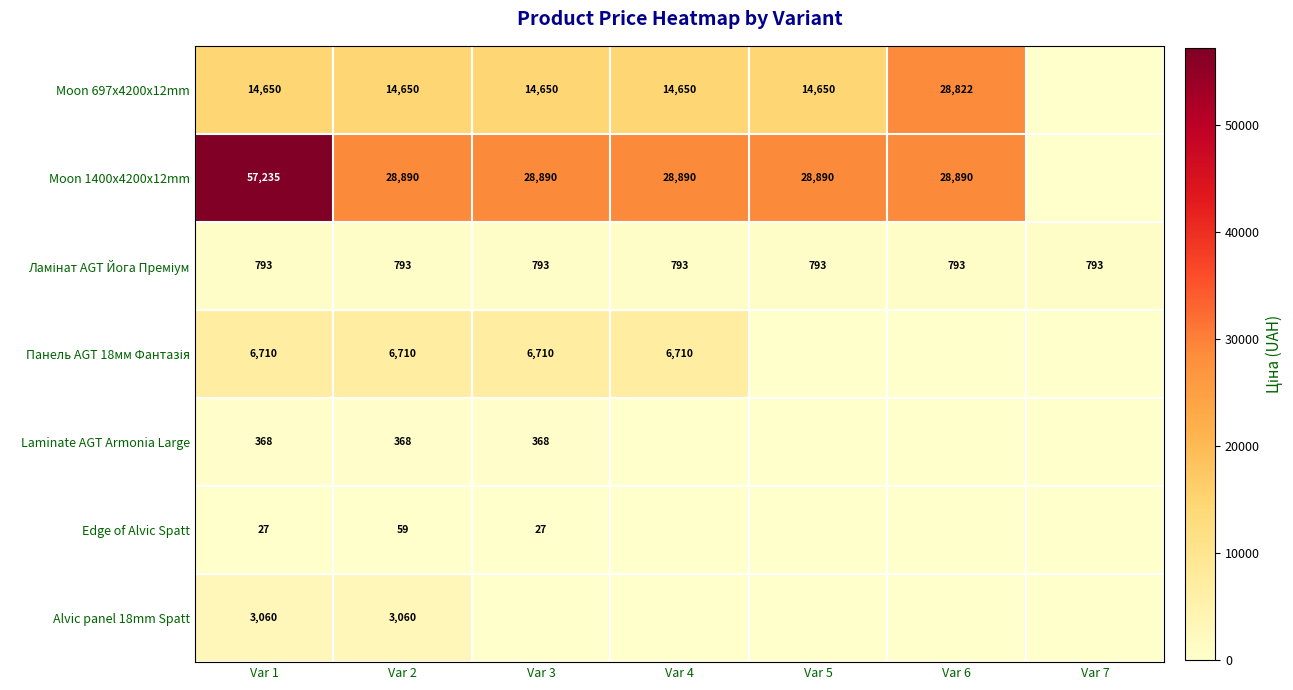

What is the sum of the Moon 697x4200x12mm values at Var 3 and Var 5?

29300